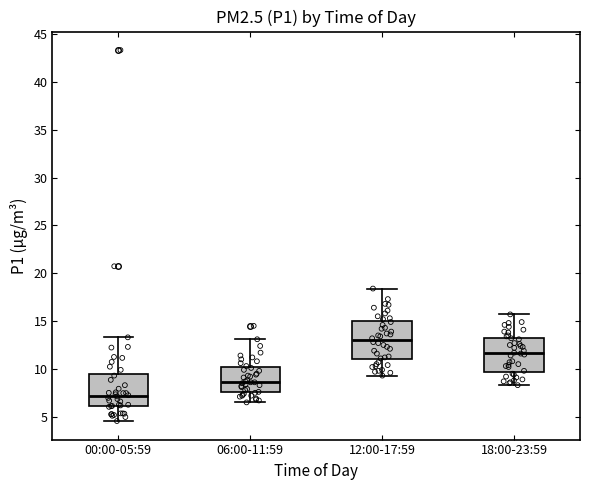

Where does the upper whisker of the box for 06:00-11:59 end on the y-axis? The values are not printed on the chart, so give them approximately, as read against the axis.

13.0